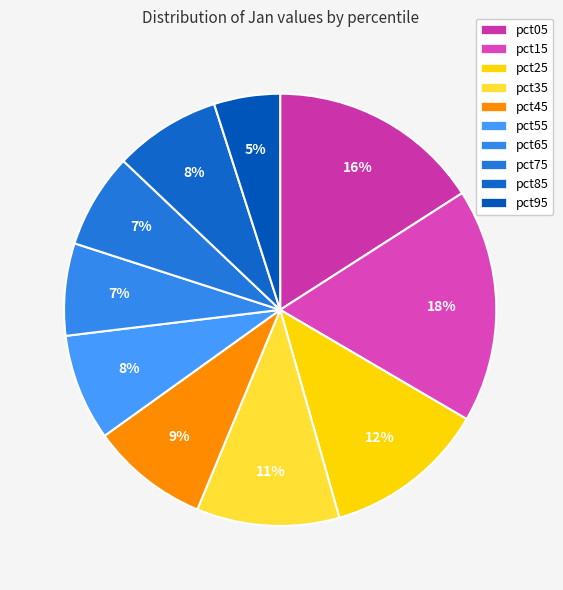

To the nearest percent, what portion does pct15 represent?

18%